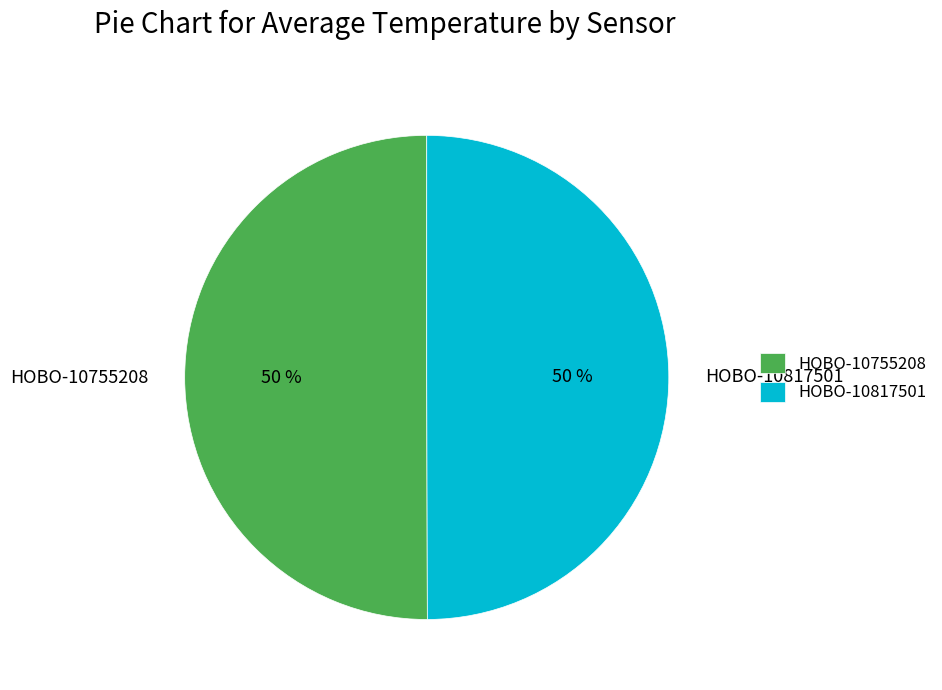

The HOBO-10817501 slice represents 62% of the pie. True or false?

False